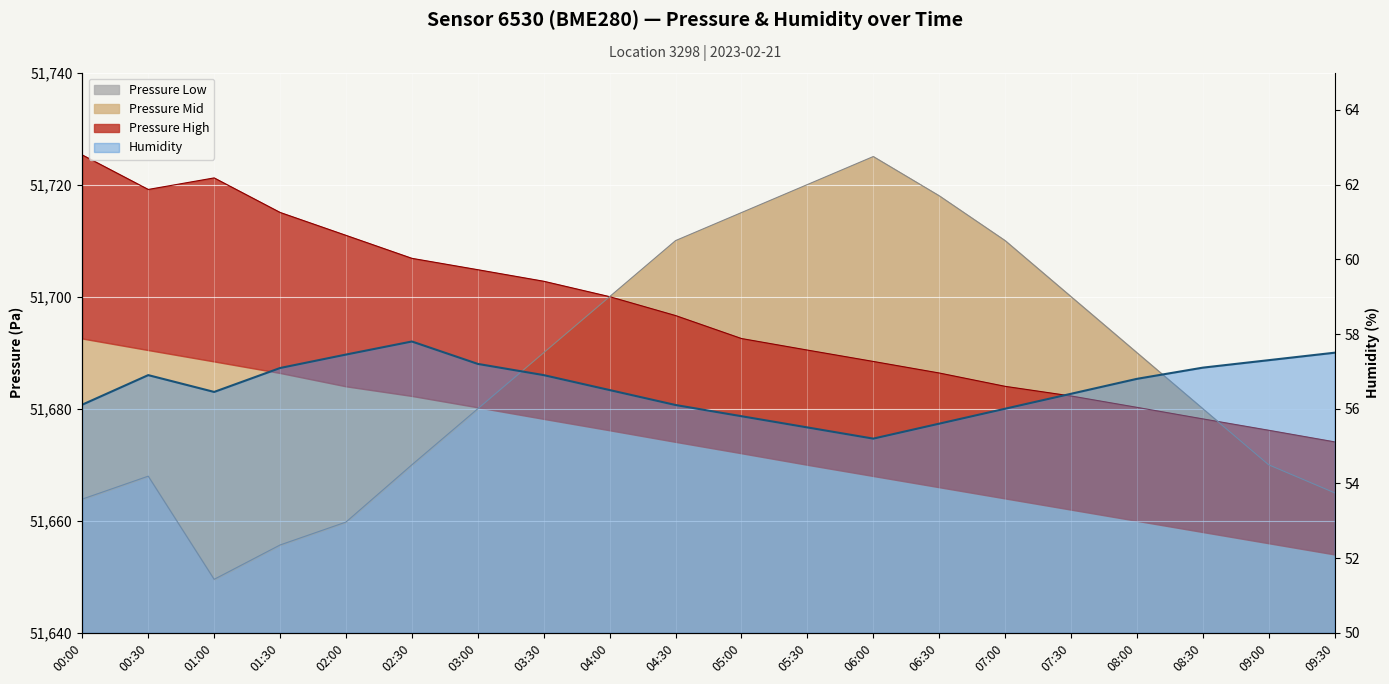

Read the pressure_low value at 02:00.

51659.8